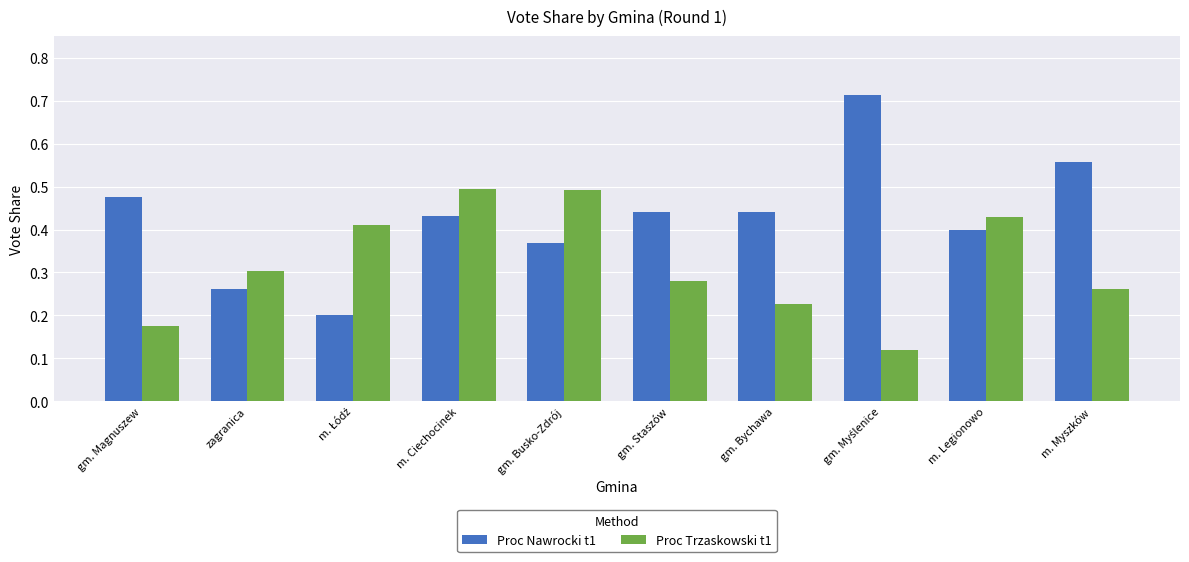

Does the chart contain any negative values?

No